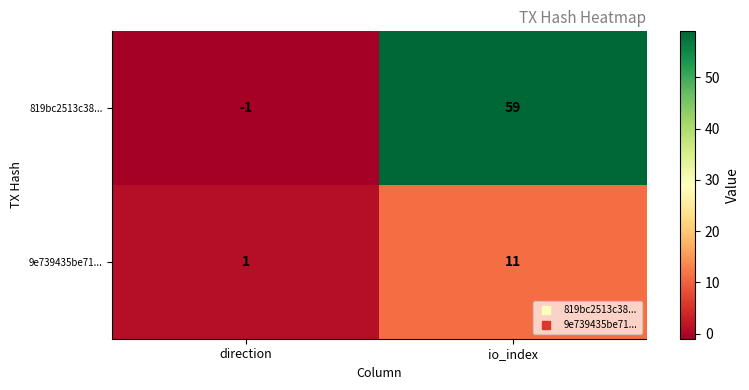

Count the number of data series in this chart.

2